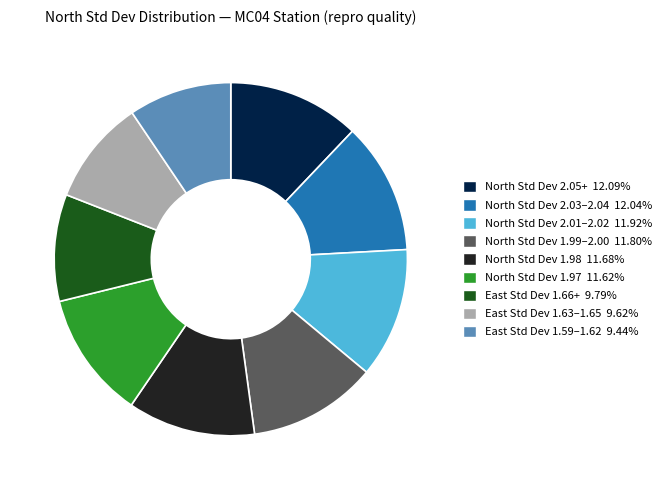

Is there a majority slice in this chart?

No